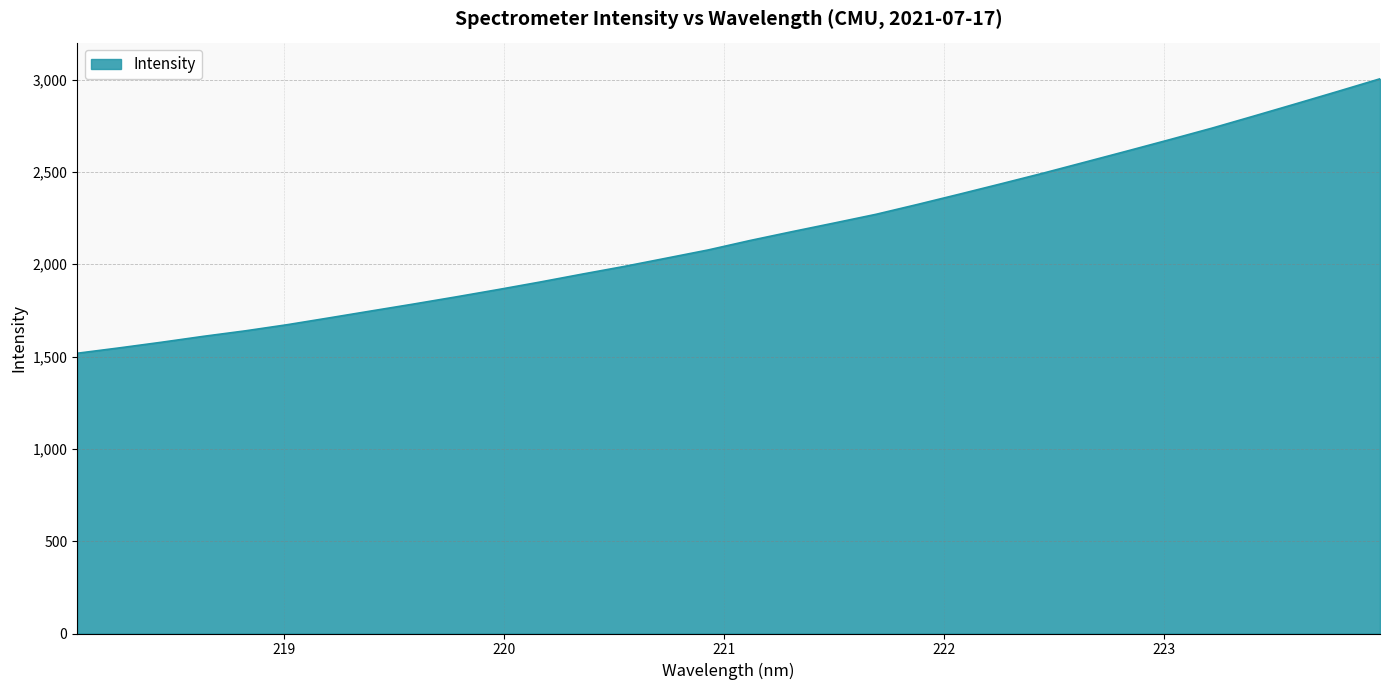

What is the difference between the maximum and minimum values?

1486.5